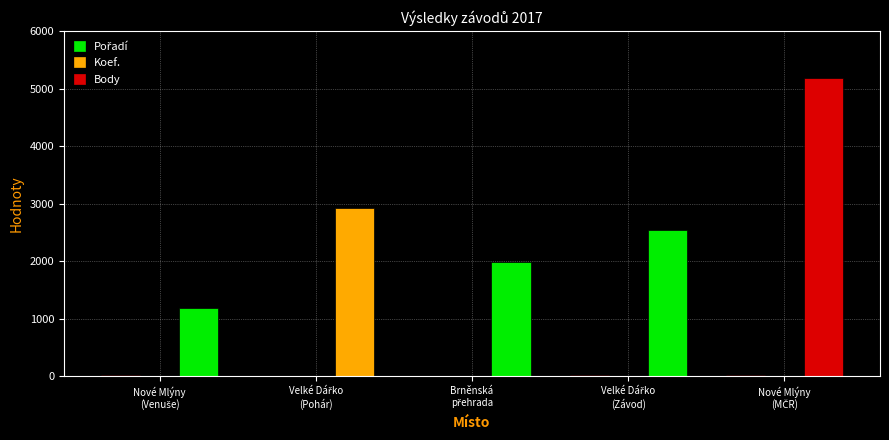

What is the sum of all Body values?

13853